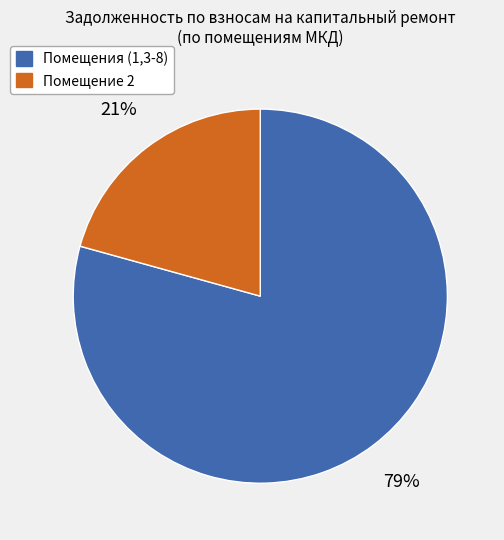

To the nearest percent, what is the average slice percentage?

50%